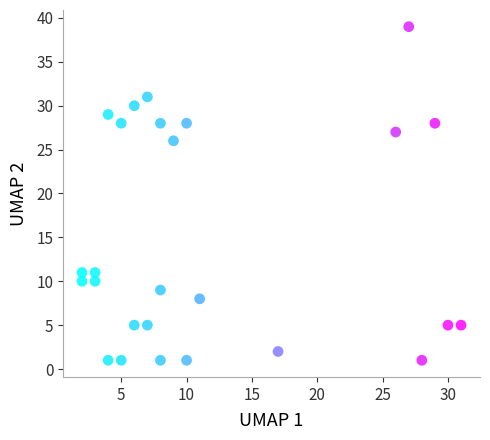

What Y value in the scatter plot is closest to 20?

26